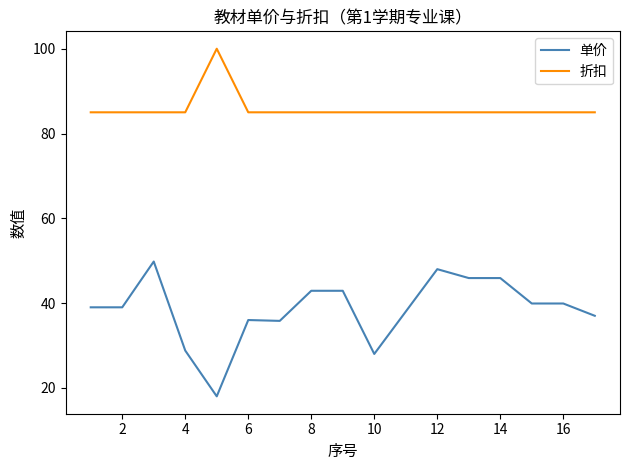

List the series in order of their overall mean, highest first.

折扣, 单价